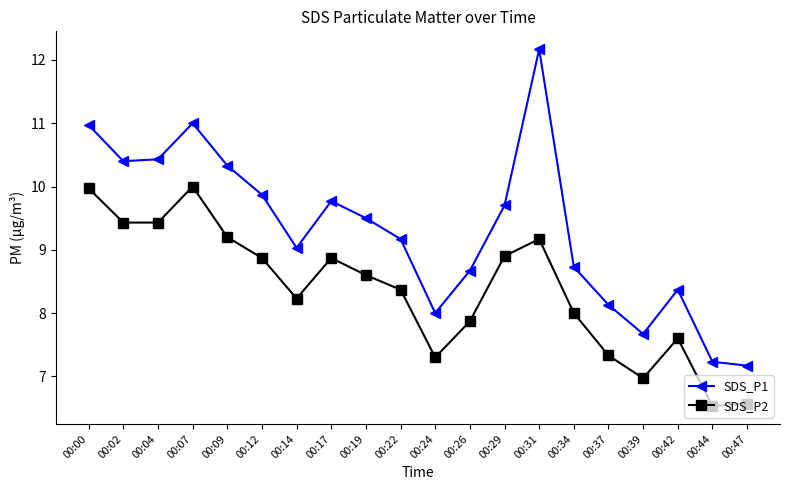

Is it true that SDS_P1 equals 15.6 at 00:14?

False